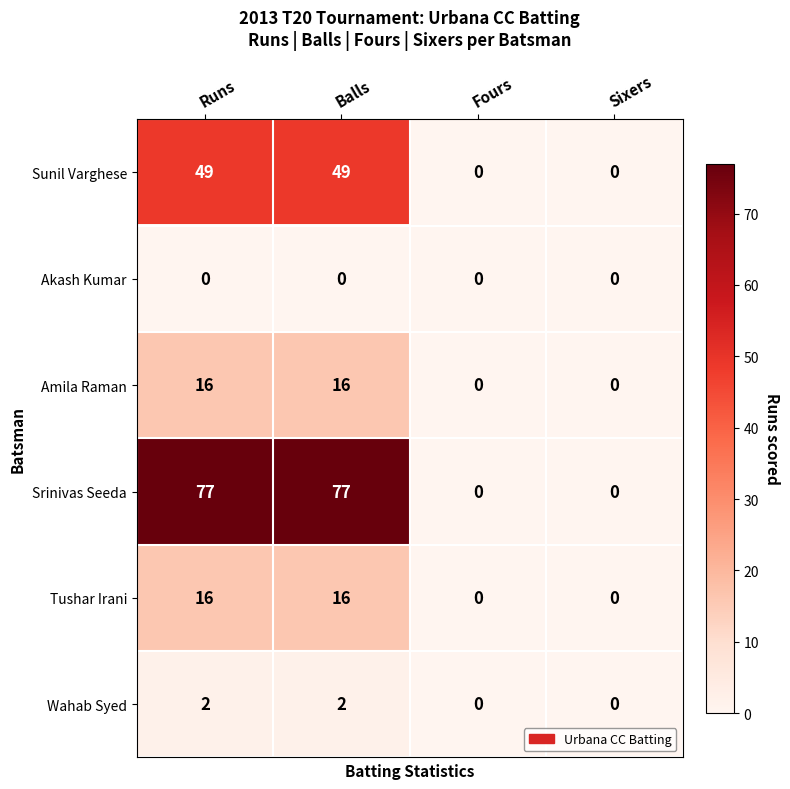

What is the sum of all Sunil Varghese values?

98